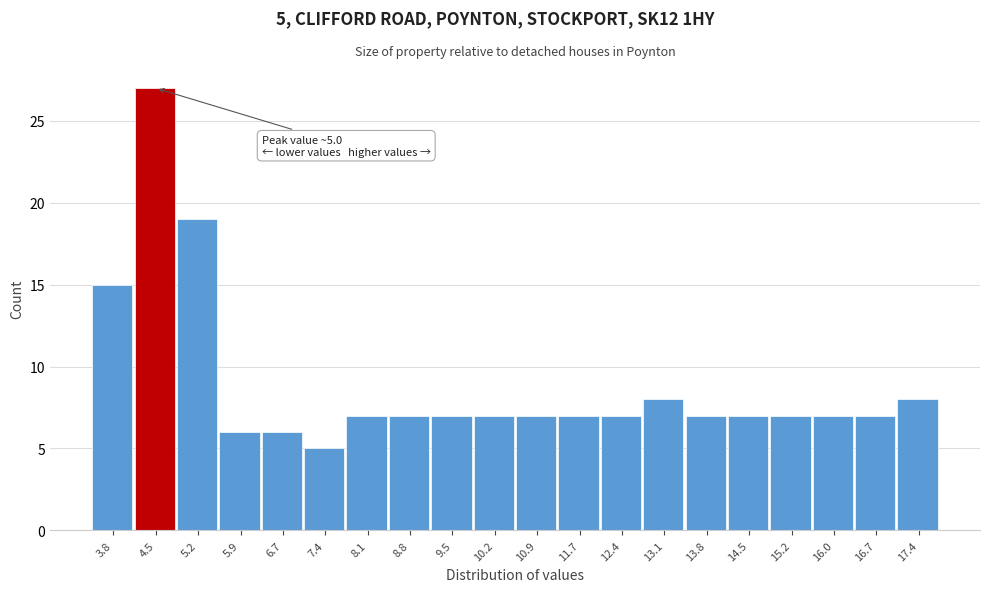

Reading right to left, what are all the values shown in this chart?

17.4=8	16.7=7	16.0=7	15.2=7	14.5=7	13.8=7	13.1=8	12.4=7	11.7=7	10.9=7	10.2=7	9.5=7	8.8=7	8.1=7	7.4=5	6.7=6	5.9=6	5.2=19	4.5=27	3.8=15